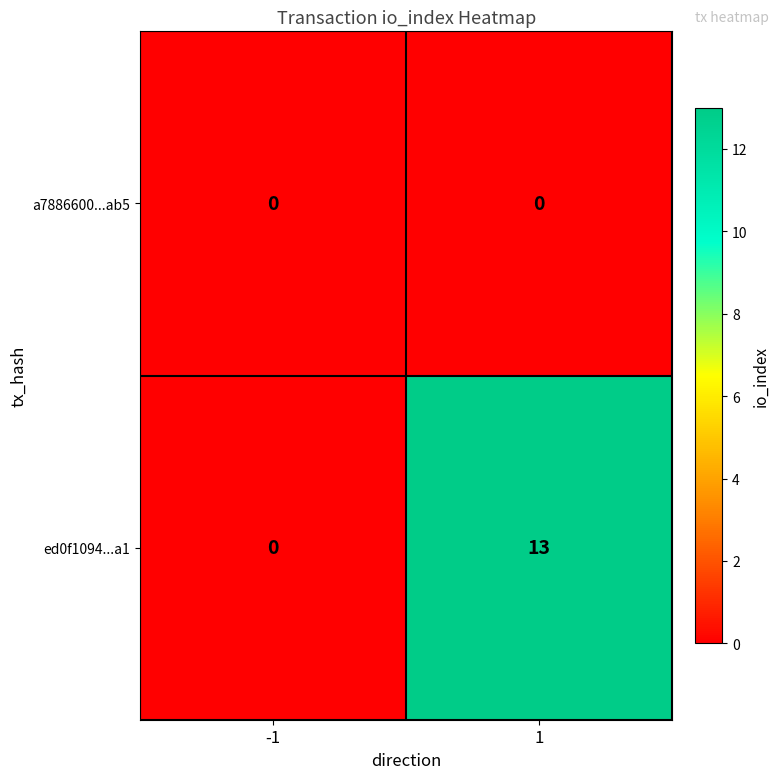

List the series in order of their overall mean, lowest first.

a7886600...ab5, ed0f1094...a1